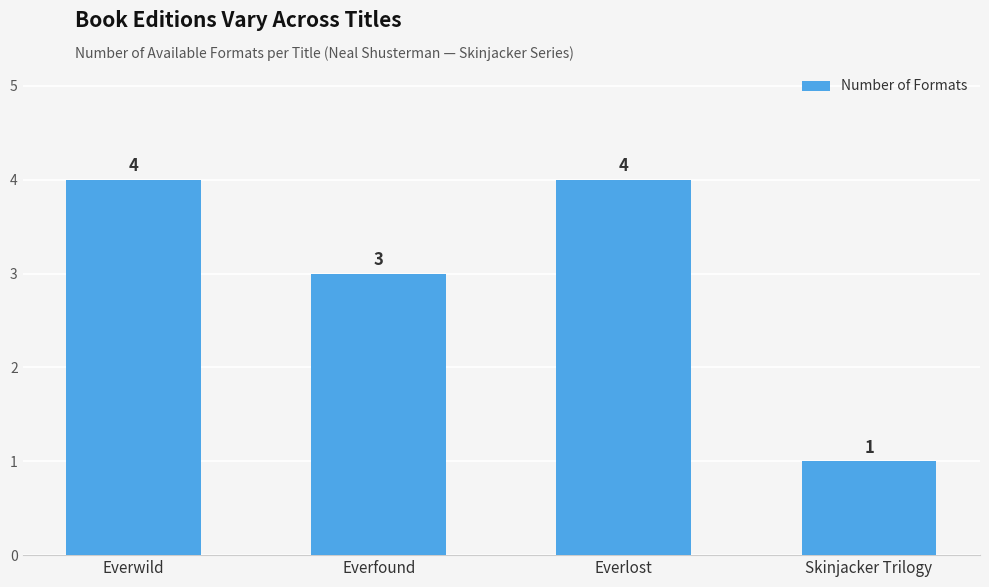

True or false: the data shows 1 at Skinjacker Trilogy.

True